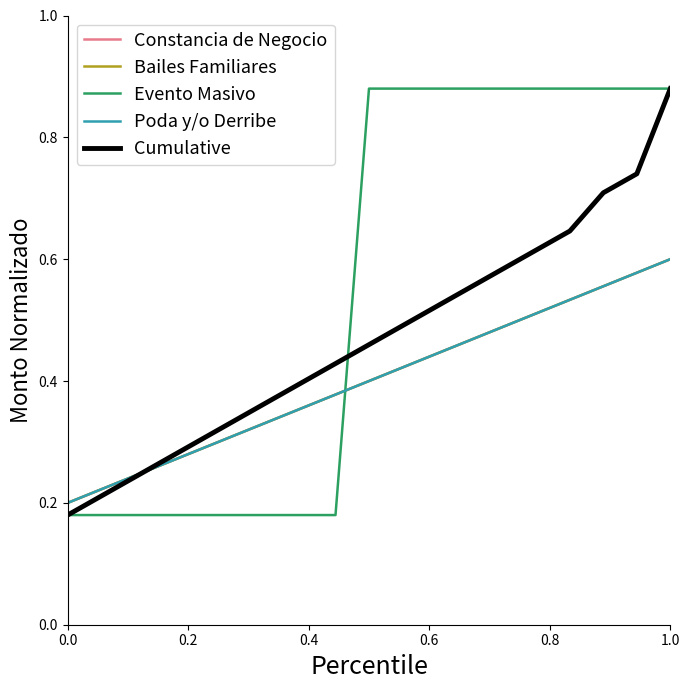

What is the maximum value shown in the chart?

0.9